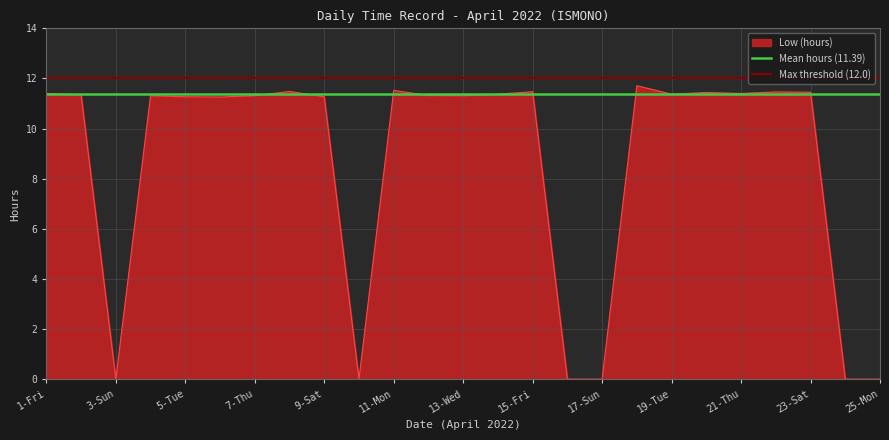

What is the value of the Max threshold (12.0) point at the 1st from the left?

12.0